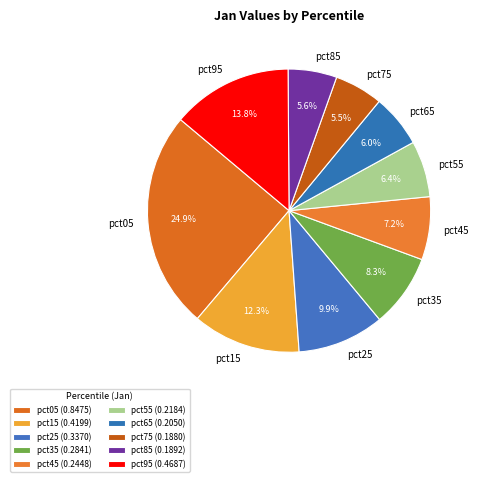

Which category has the biggest portion of the pie?

pct05